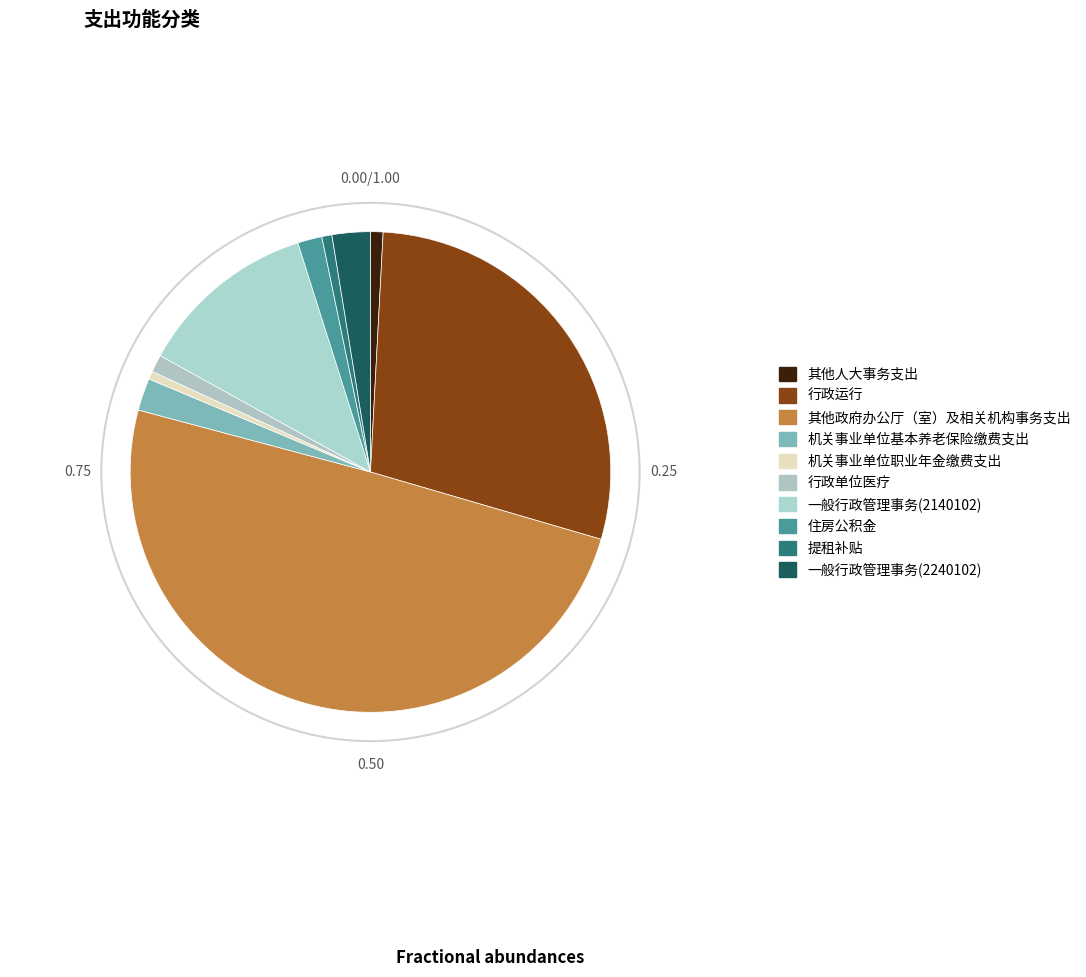

To the nearest percent, what percentage of the pie is 其他政府办公厅（室）及相关机构事务支出?

50%